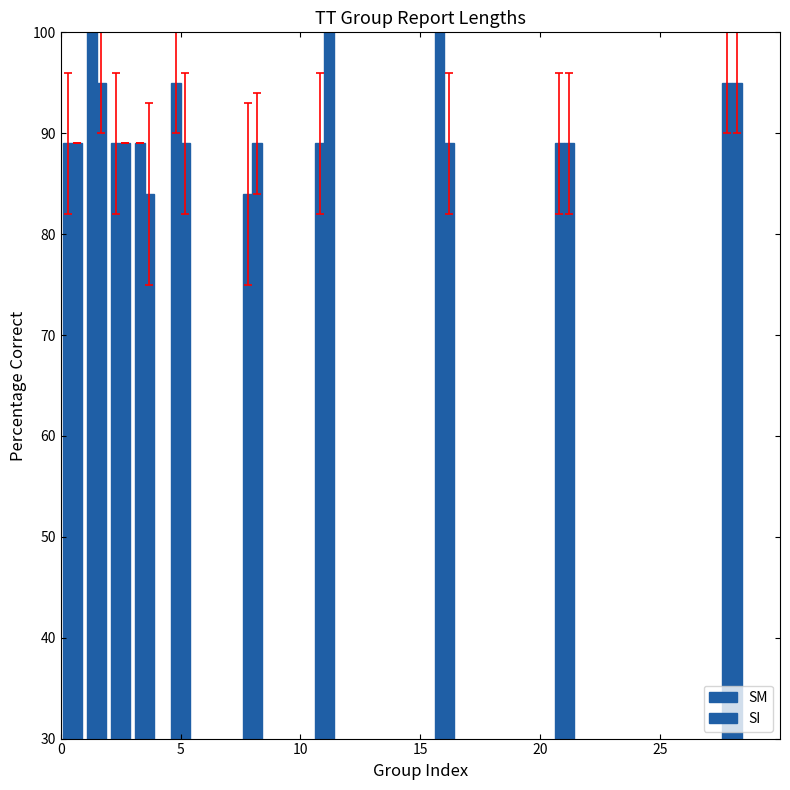

Reading left to right, what are all the values shown in this chart?

SM: 89	100	89	89	95	84	89	100	89	95
SI: 89	95	89	84	89	89	100	89	89	95